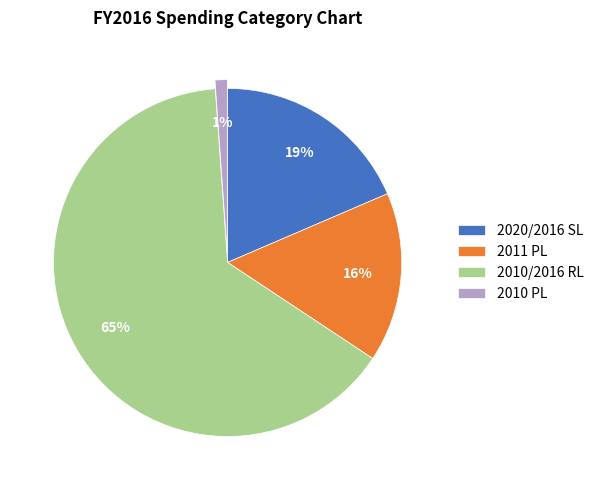

To the nearest percent, what portion does 2010 PL represent?

1%